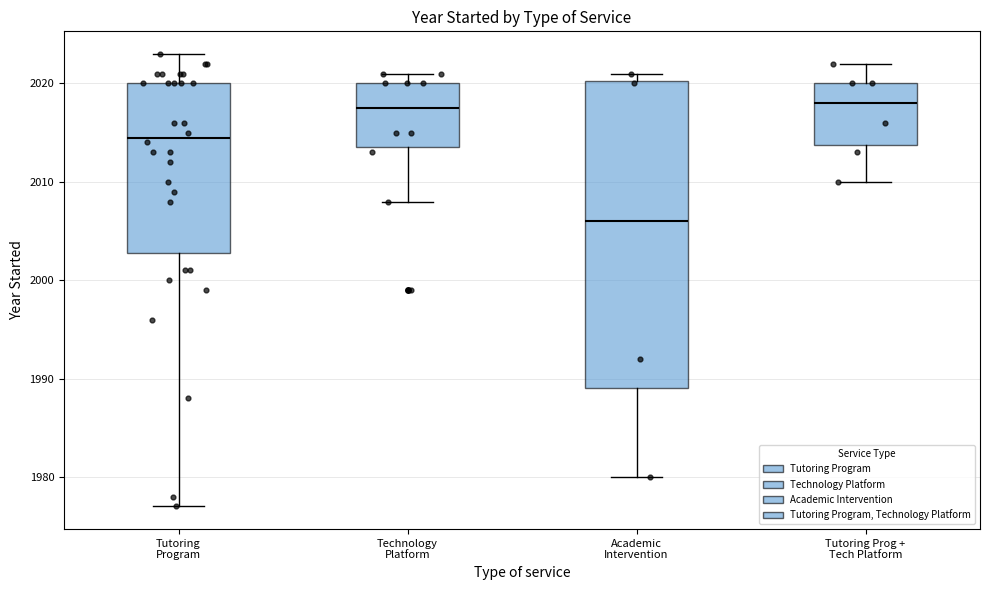

Which box is the tallest, from its lower edge to its upper edge?

Academic Intervention